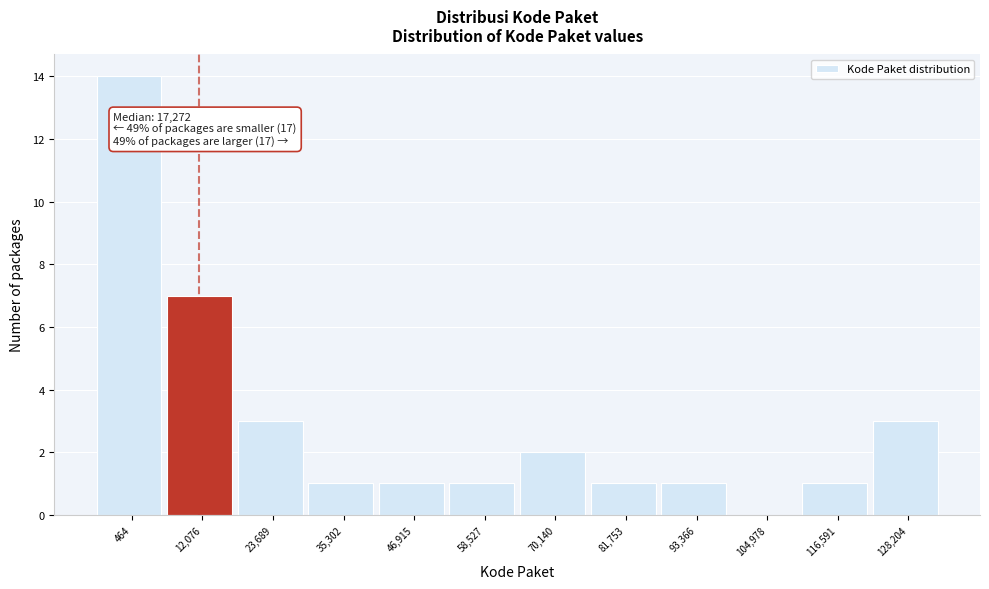

Reading left to right, extract all data points from this chart.

464=14	12,076=7	23,689=3	35,302=1	46,915=1	58,527=1	70,140=2	81,753=1	93,366=1	104,978=0	116,591=1	128,204=3